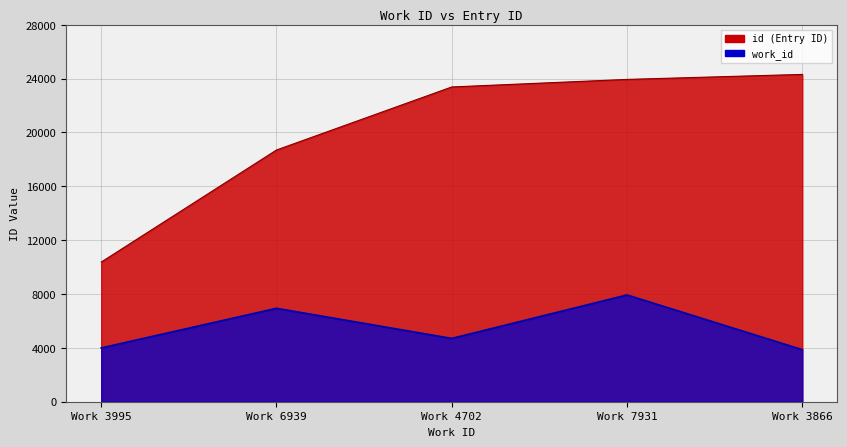

The value of work_id at Work 7931 is 7931. True or false?

True